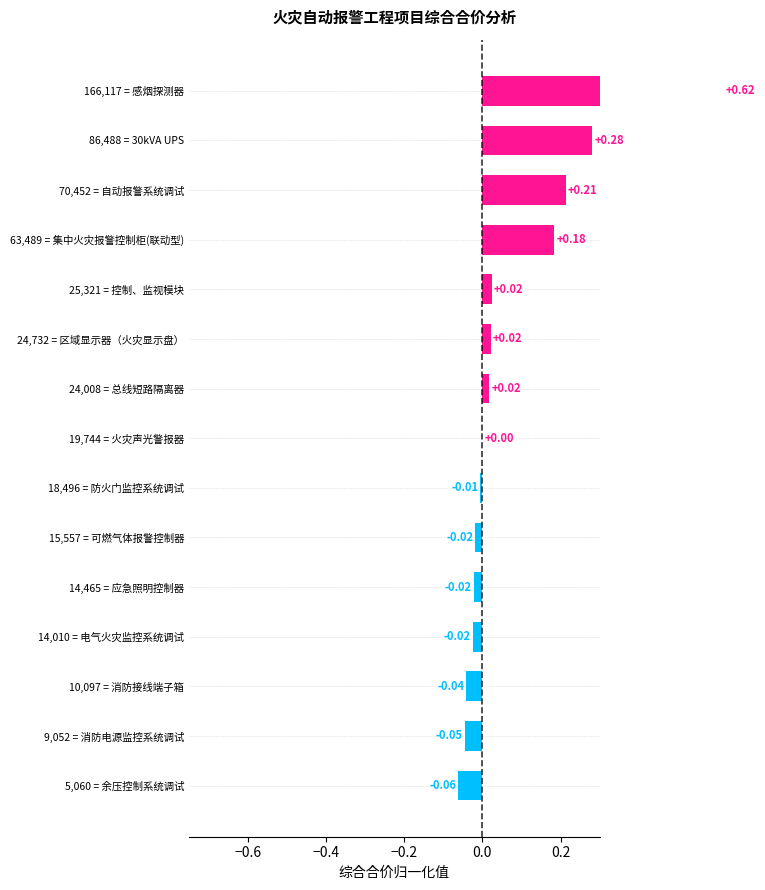

The chart shows a value of 0.1 at 70,452 = 自动报警系统调试. True or false?

False